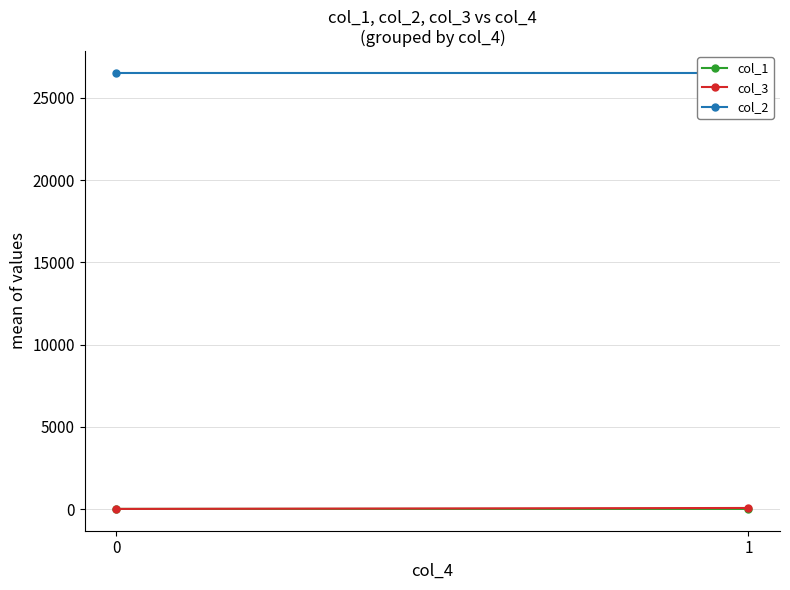

Which series changed the most between 0 and 1?

col_3